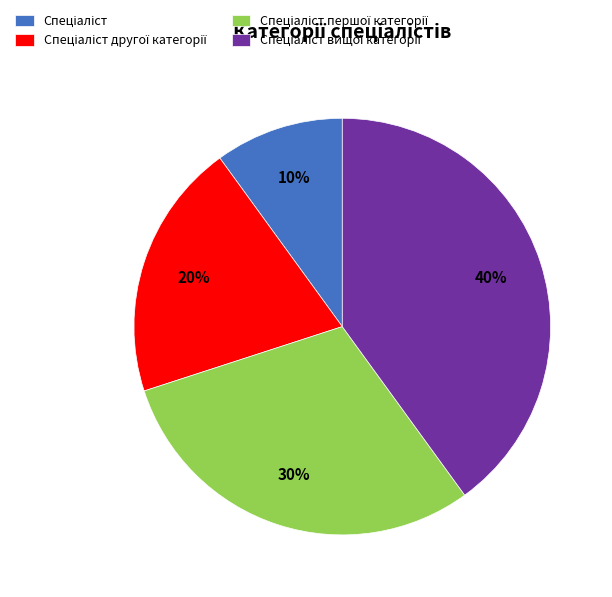

How many segments does this pie chart have?

4